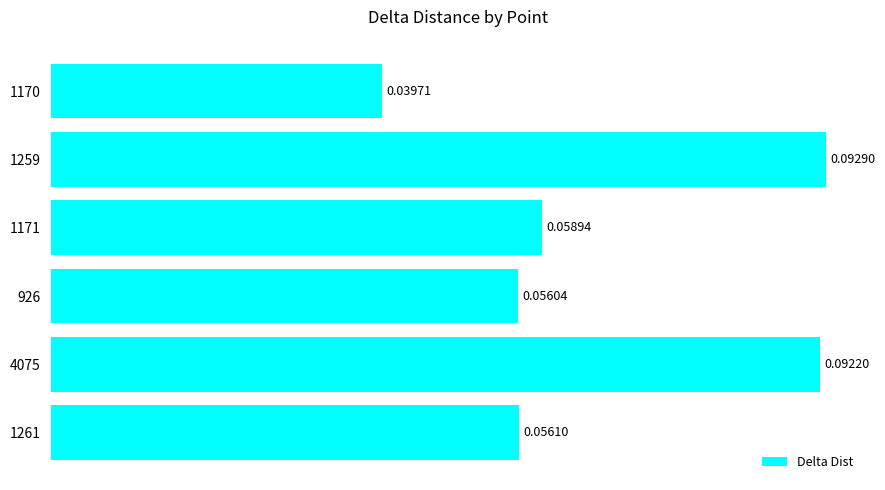

What is the sum of all values?

0.4